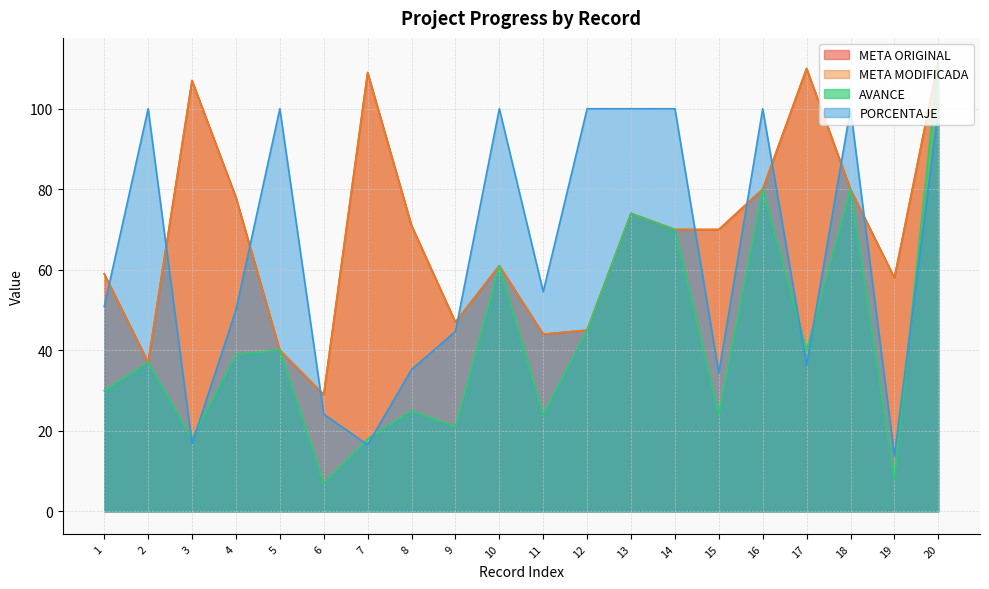

What is the difference between the AVANCE values at 8 and 9?

4.0